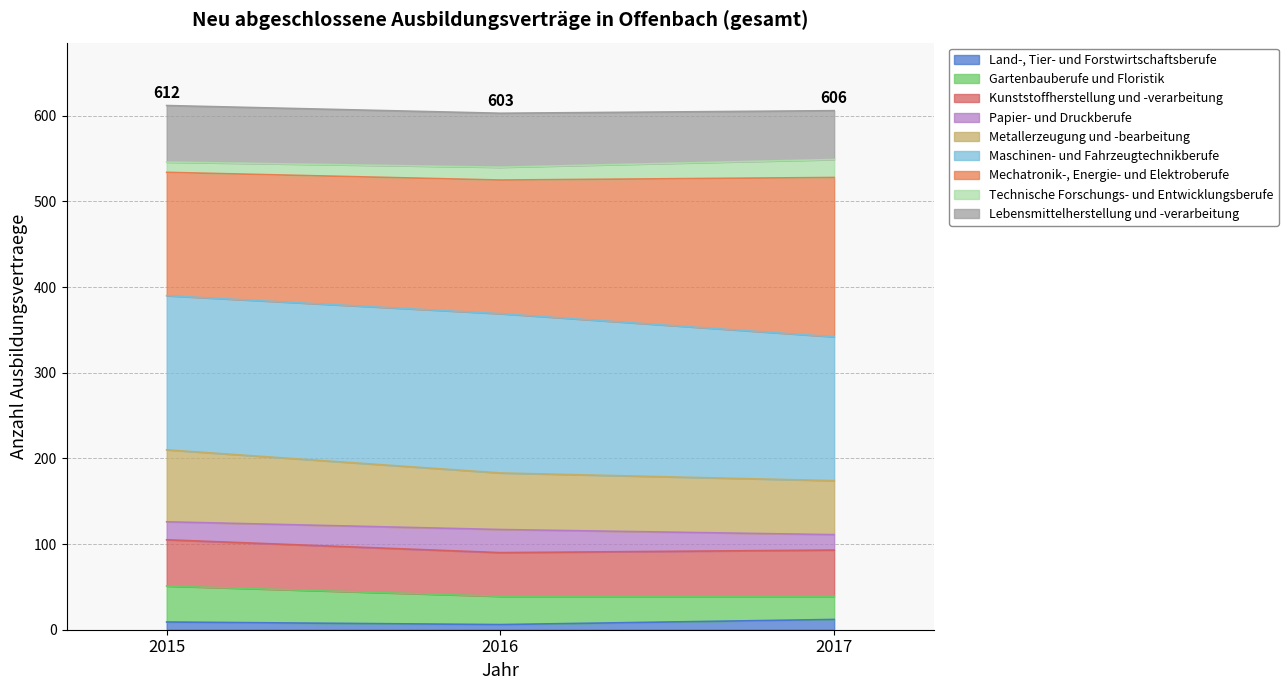

Which series has the largest range (max minus min)?

Mechatronik-, Energie- und Elektroberufe